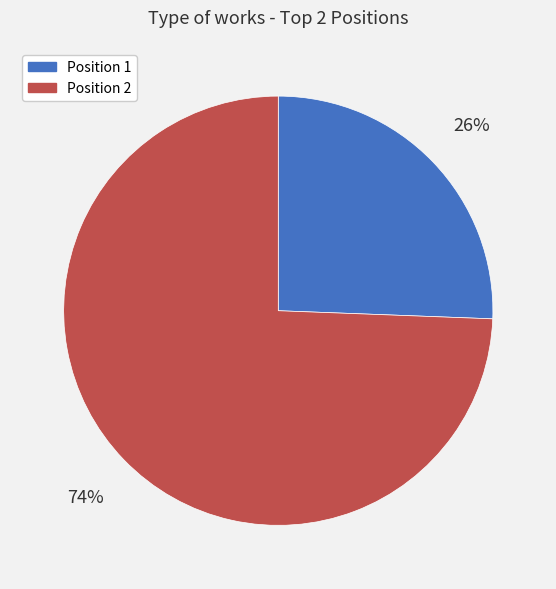

True or false: Position 1 accounts for 20% of the total.

False